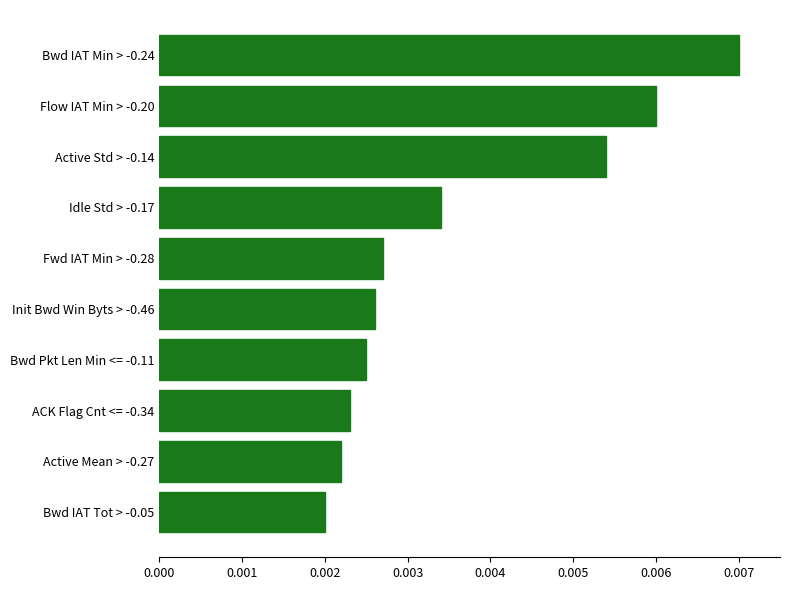

What is the label of the 7th bar from the bottom?

Idle Std > -0.17